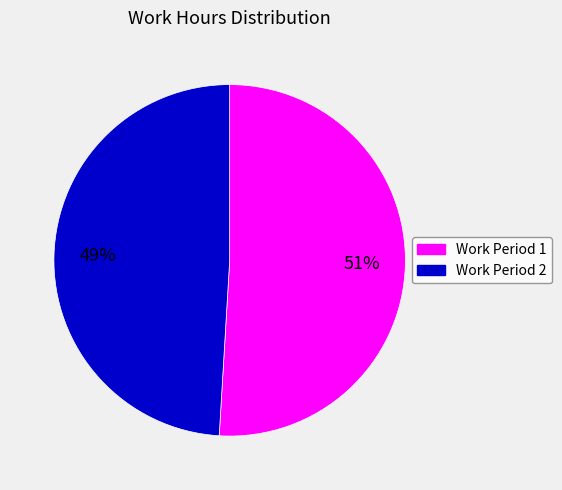

Does any single category account for the majority?

Yes